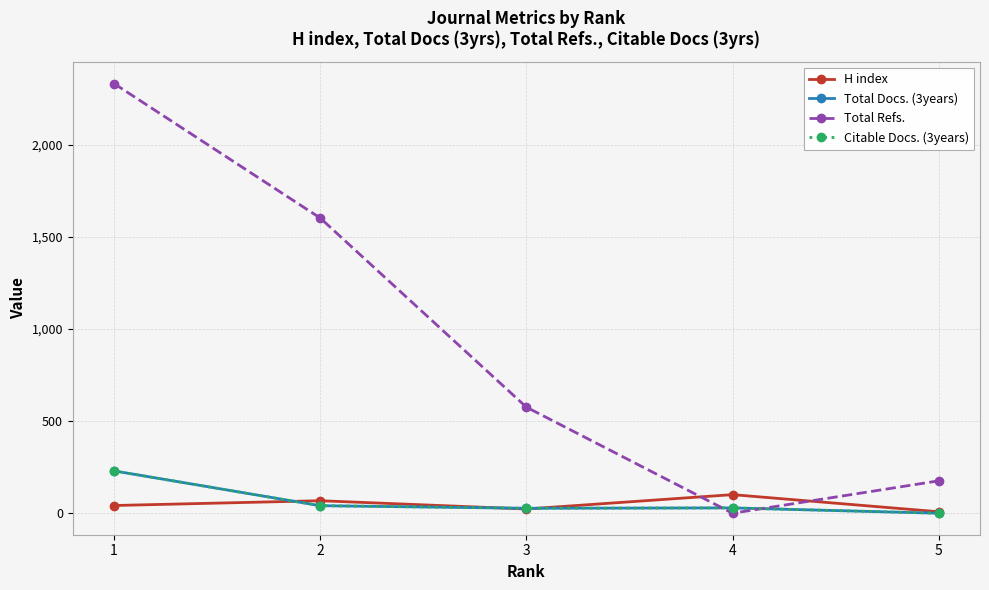

Does the chart have visible grid lines?

Yes